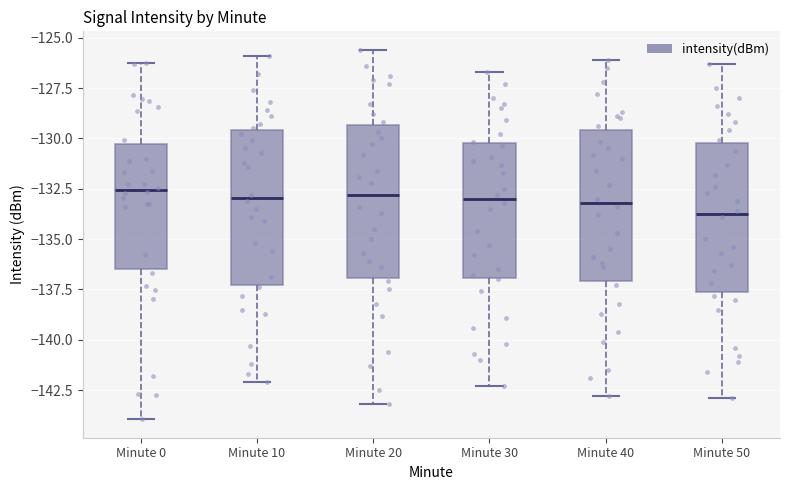

Where does the lower whisker of the box for Minute 50 end on the y-axis? The values are not printed on the chart, so give them approximately, as read against the axis.

-143.0